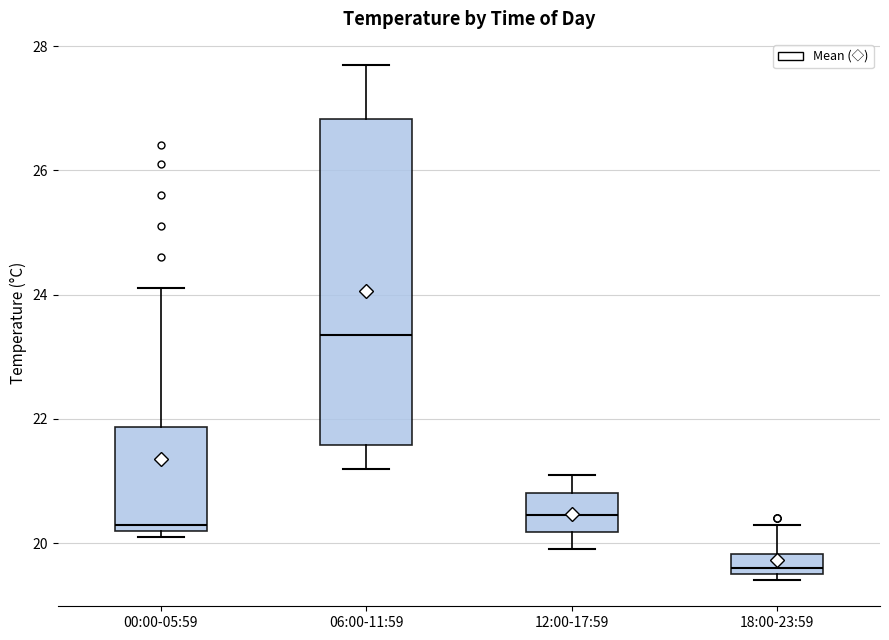

Reading left to right, transcribe this box plot: for each box, give where its median line is, the range the box spans, and where its two whiskers end, as read against the y-axis. The values are not printed on the chart, so give them approximately, as read against the axis.

00:00-05:59: median 20.4, box 20.2 to 21.8, whiskers 20.2 (just below the box's lower edge) to 24.2
06:00-11:59: median 23.4, box 21.6 to 26.8, whiskers 21.2 to 27.8
12:00-17:59: median 20.4, box 20.2 to 20.8, whiskers 20.0 to 21.2
18:00-23:59: median 19.6 (just above the box's lower edge), box 19.6 to 19.8, whiskers 19.4 to 20.4